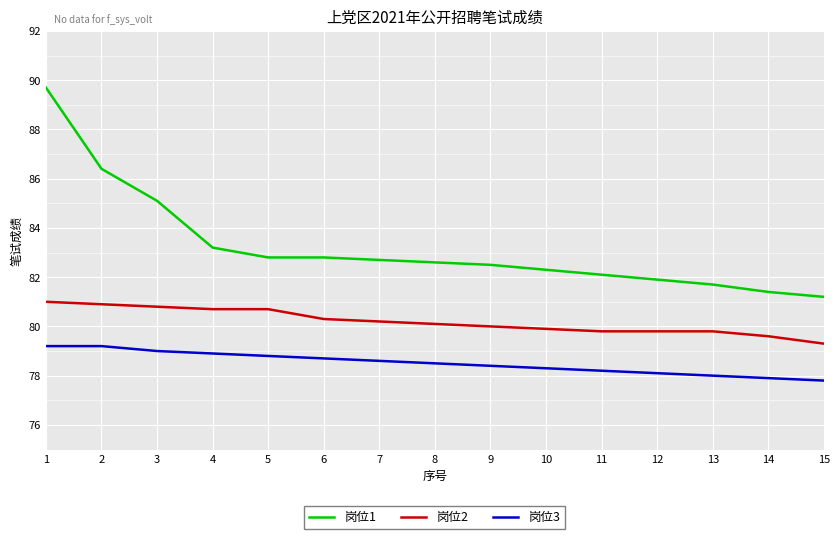

What is the sum of all 岗位3 values?

1177.6